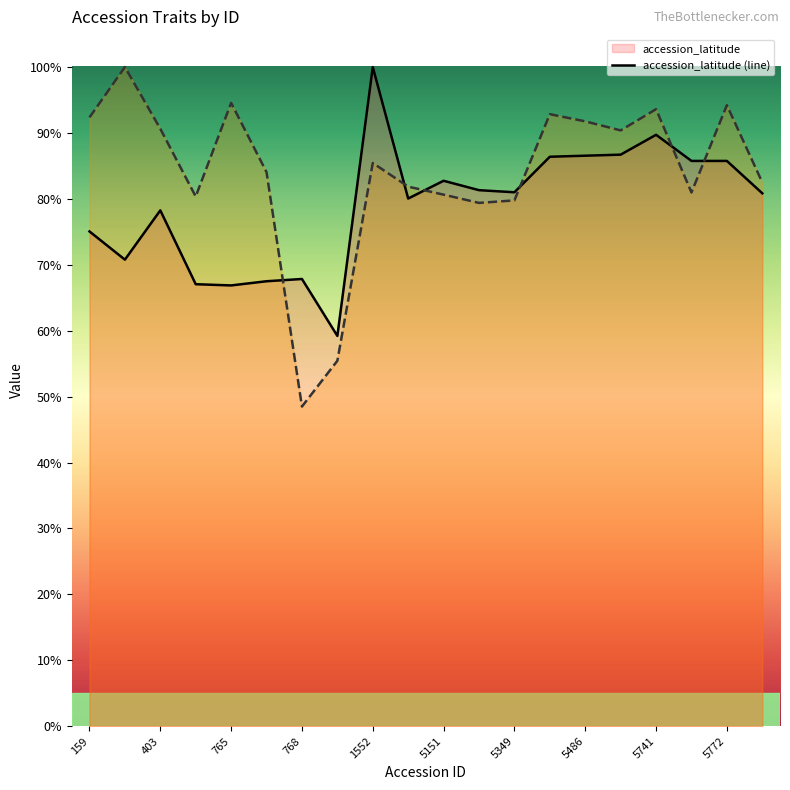

How many times do accession_latitude and phenotype_value cross each other?

6